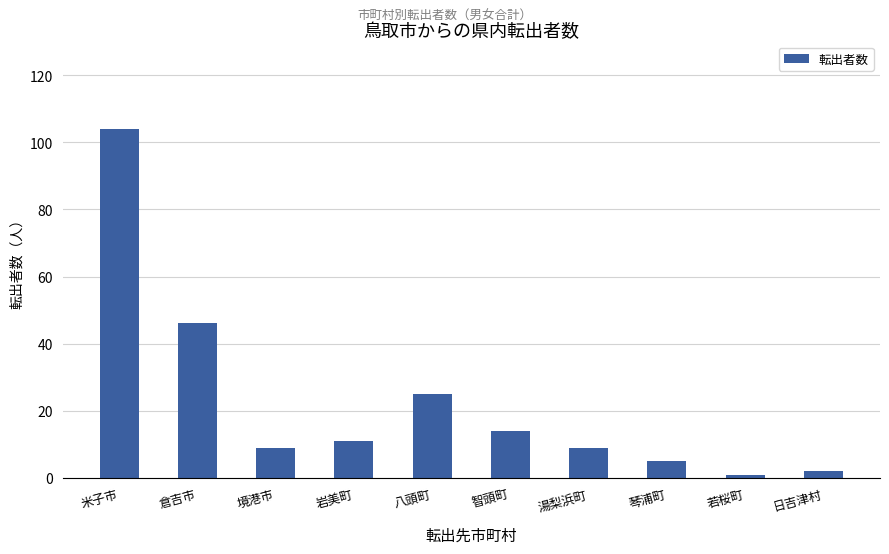

What is the smallest value displayed?

1